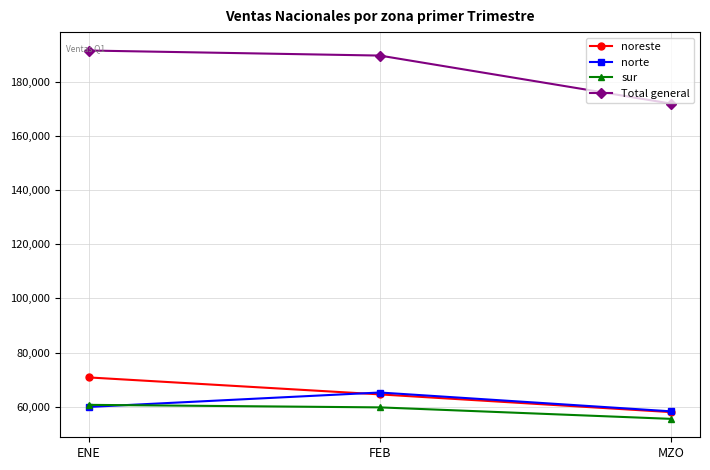

How many data points in norte are less than 59944?

1